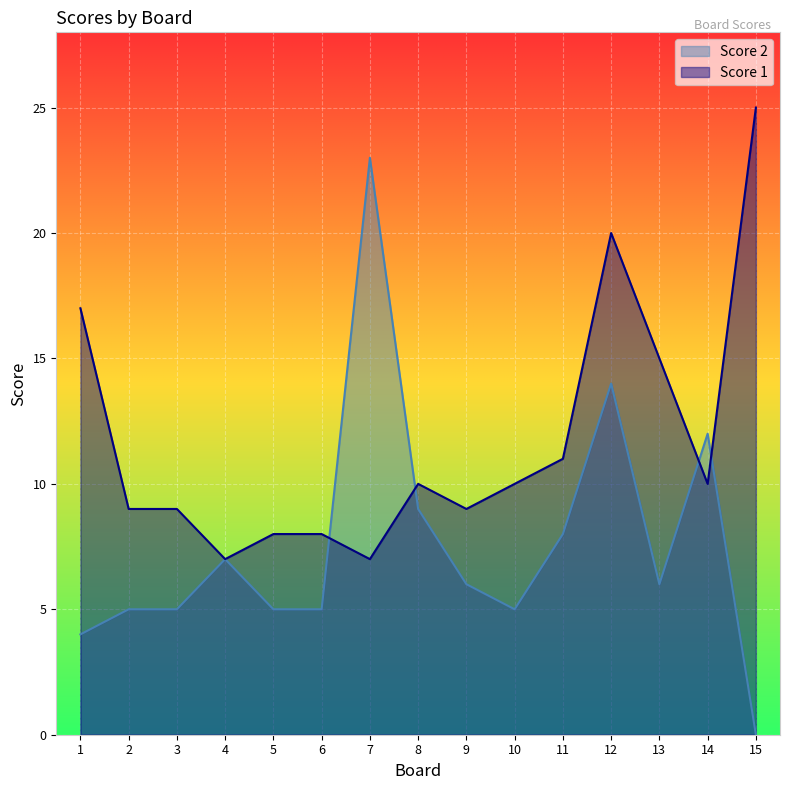

Where is the first local maximum for Score 2?

4